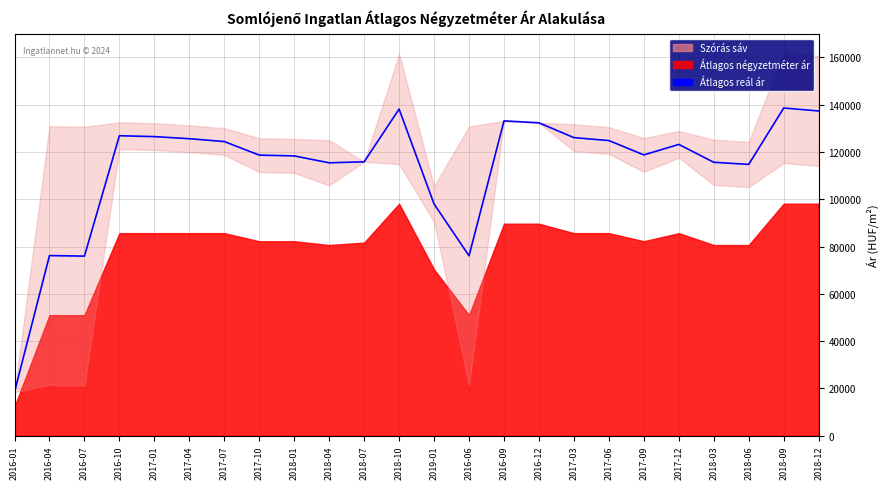

Rank the categories by value from highest to lowest.

2018-09, 2018-10, 2018-12, 2016-09, 2016-12, 2016-10, 2017-01, 2017-03, 2017-04, 2017-06, 2017-07, 2017-12, 2017-09, 2017-10, 2018-01, 2018-07, 2018-03, 2018-04, 2018-06, 2019-01, 2016-04, 2016-06, 2016-07, 2016-01